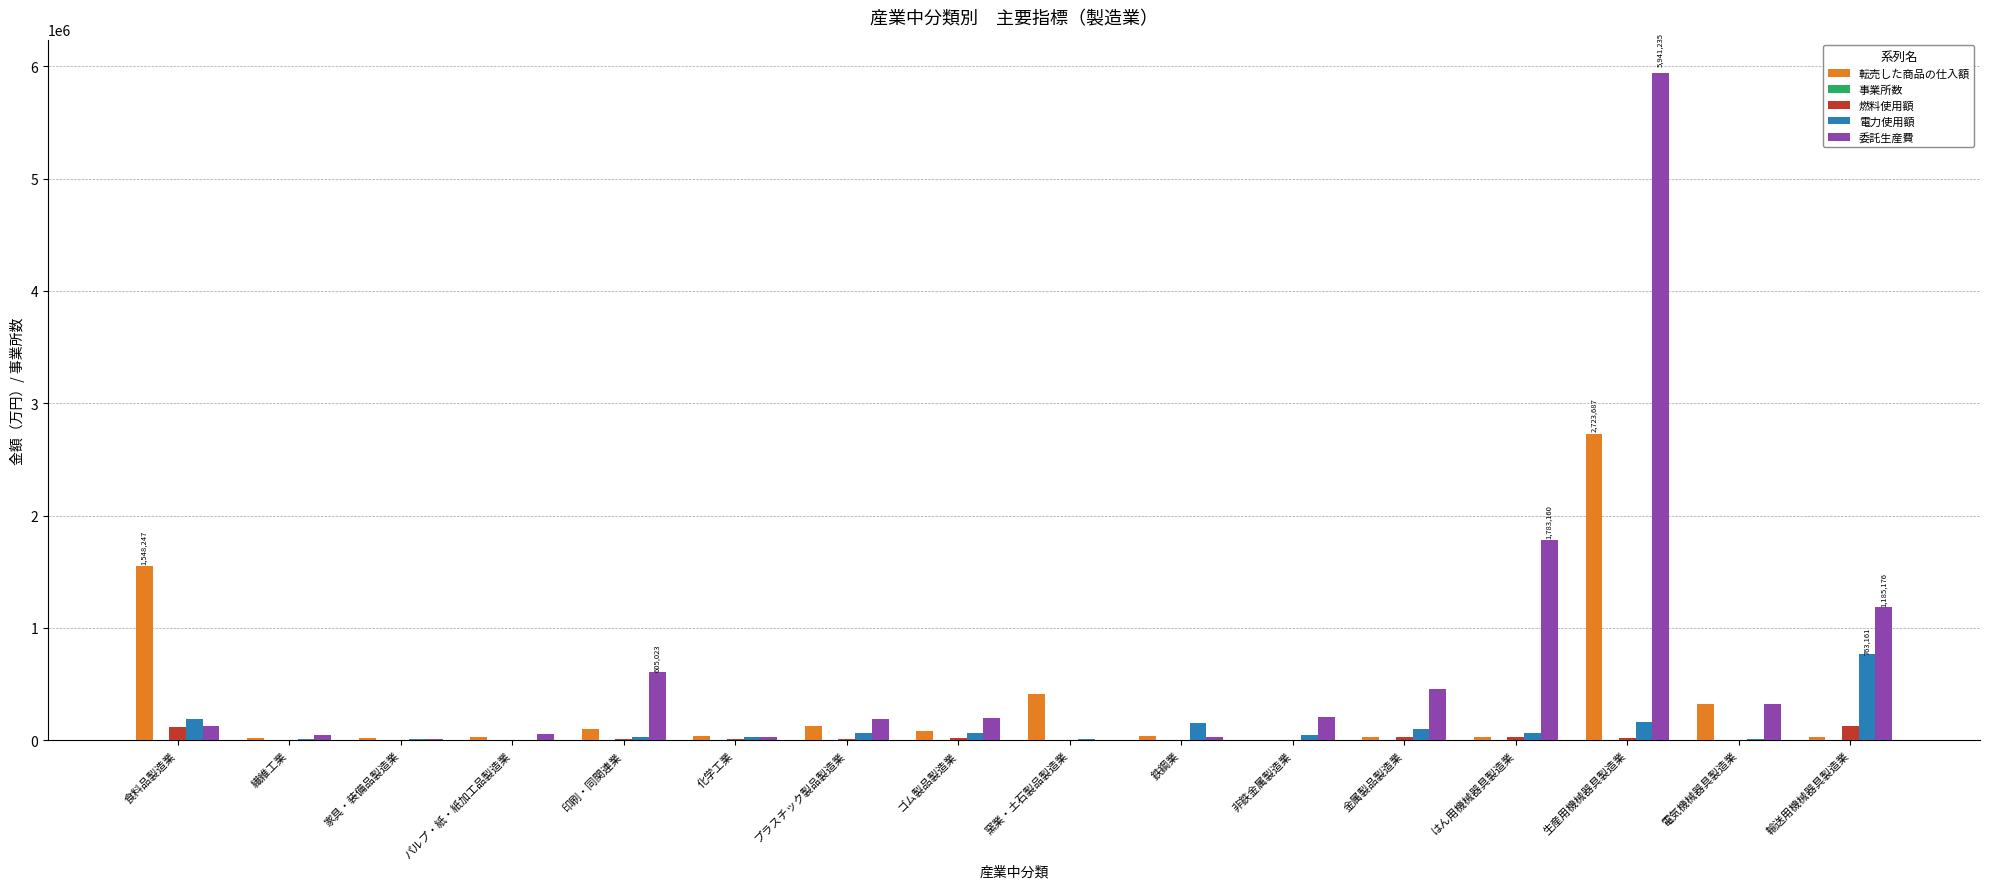

What is the sum of all 電力使用額 values?

1692956